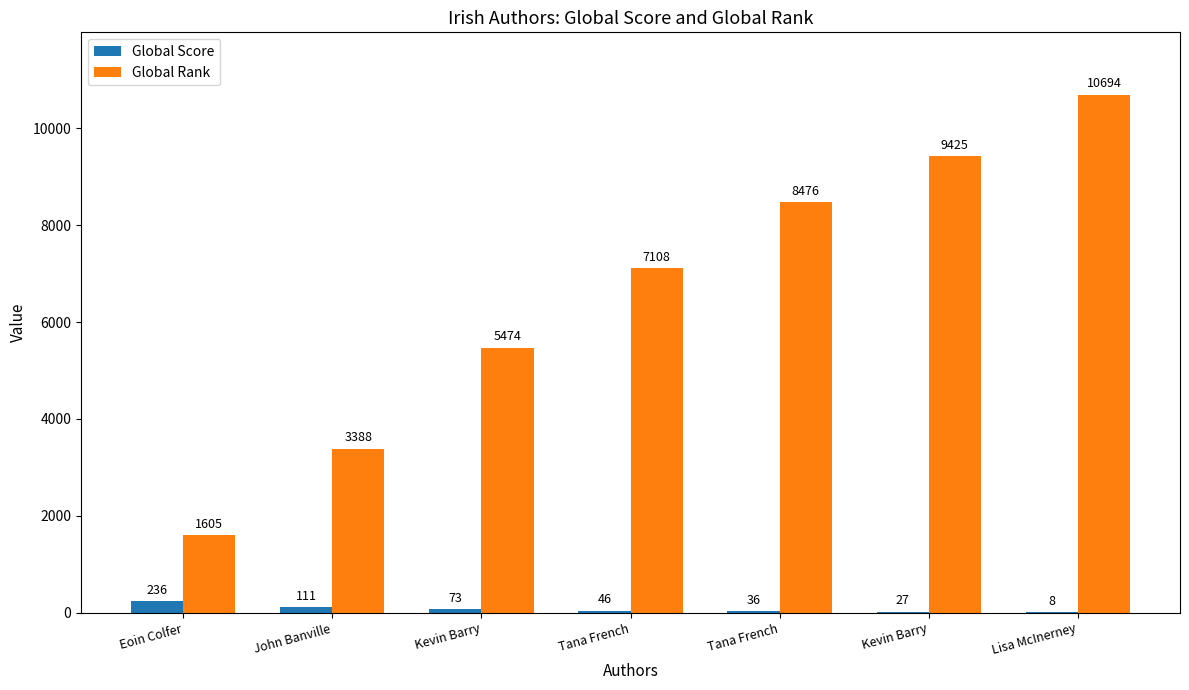

What is the smallest value displayed?

8